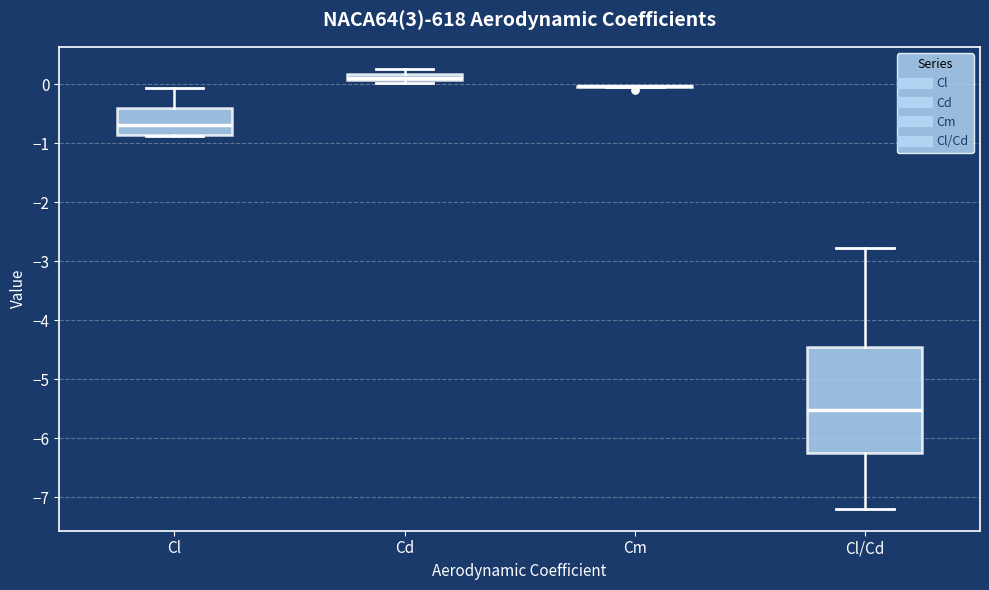

Where does the lower whisker of the box for Cl/Cd end on the y-axis? The values are not printed on the chart, so give them approximately, as read against the axis.

-7.2